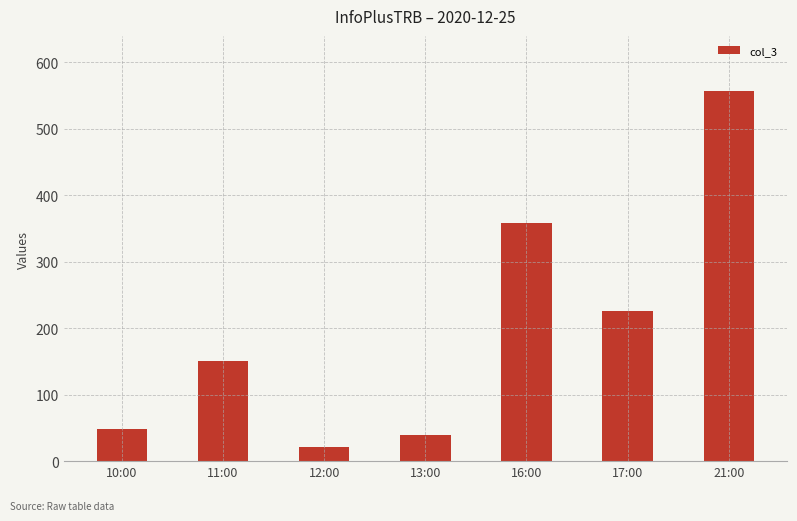

What position from the left is 17:00?

6